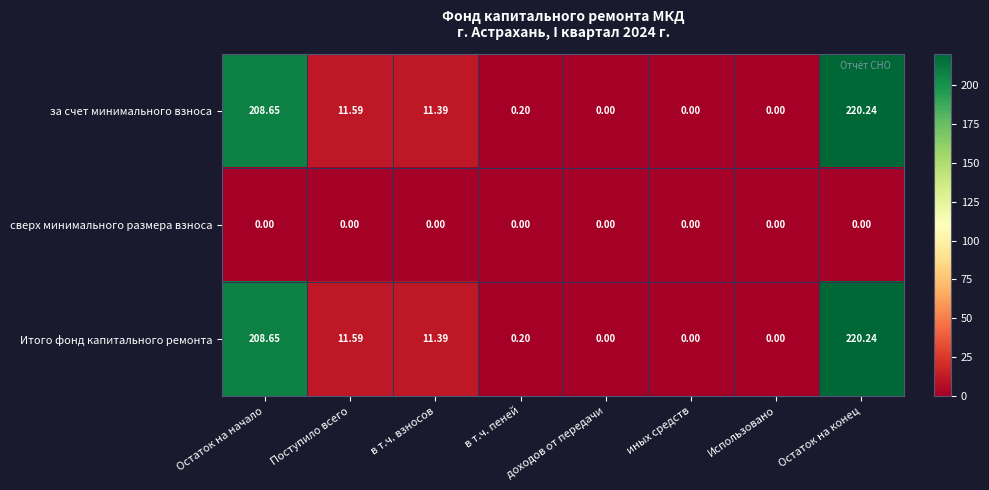

Is the value of Итого фонд капитального ремонта at в т.ч. взносов greater than the value of сверх минимального размера взноса at доходов от передачи?

Yes